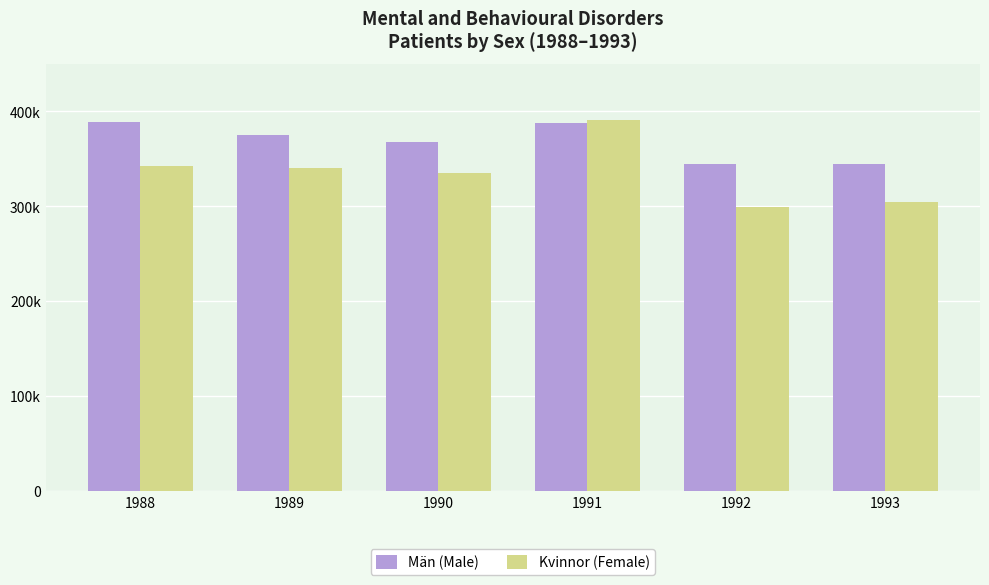

Does the chart contain any negative values?

No